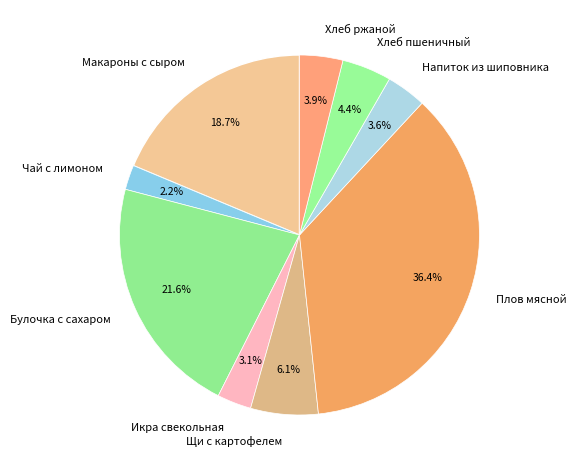

Is it true that Плов мясной is 36% of the pie?

True